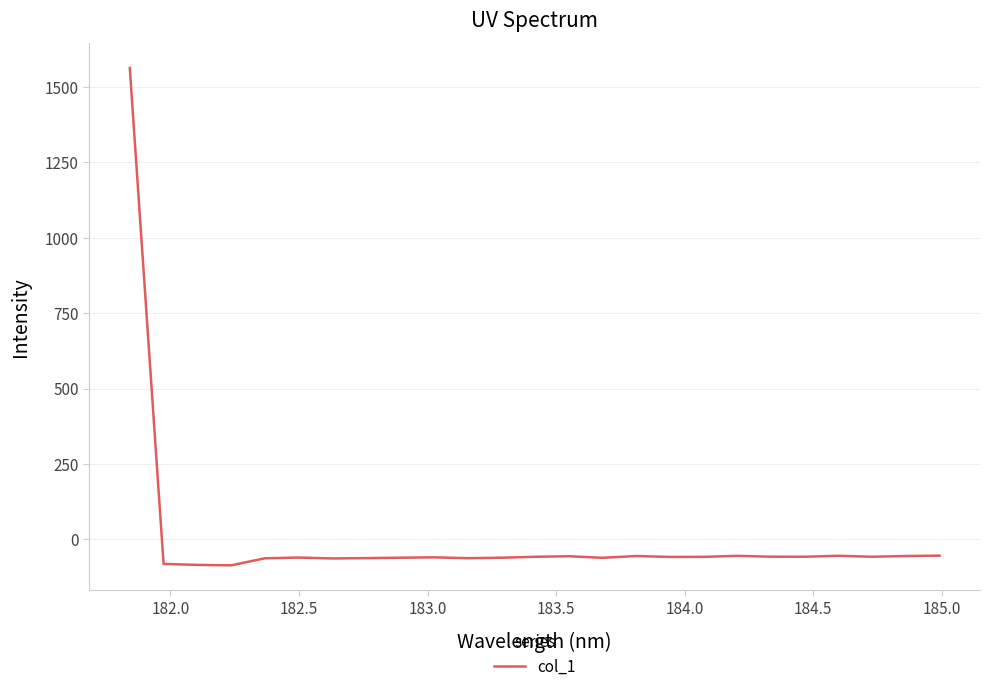

What is the difference between the maximum and minimum values?

1647.7